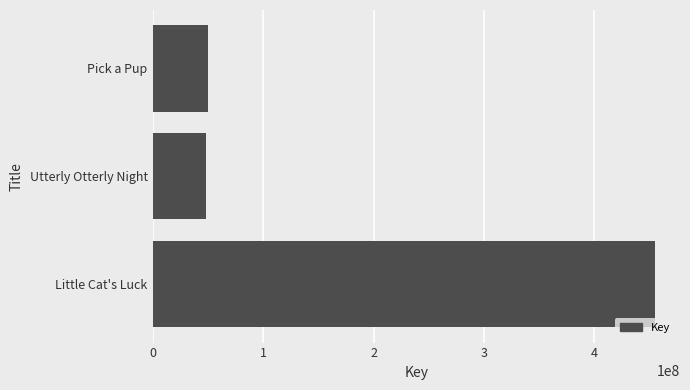

What is the sum of the values at Little Cat's Luck and Utterly Otterly Night?

503586446